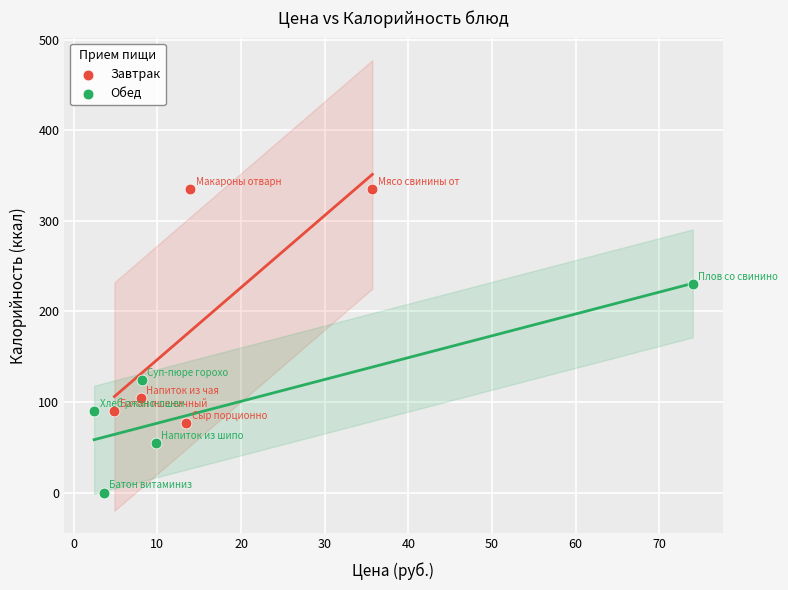

Which series has the largest Y range (max minus min)?

Завтрак